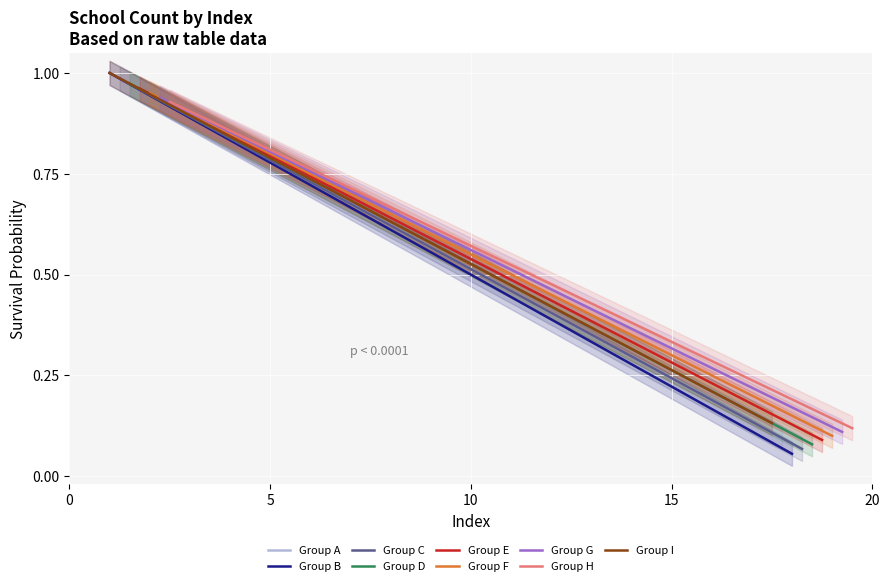

Which category has the highest value in the Series A series?

1